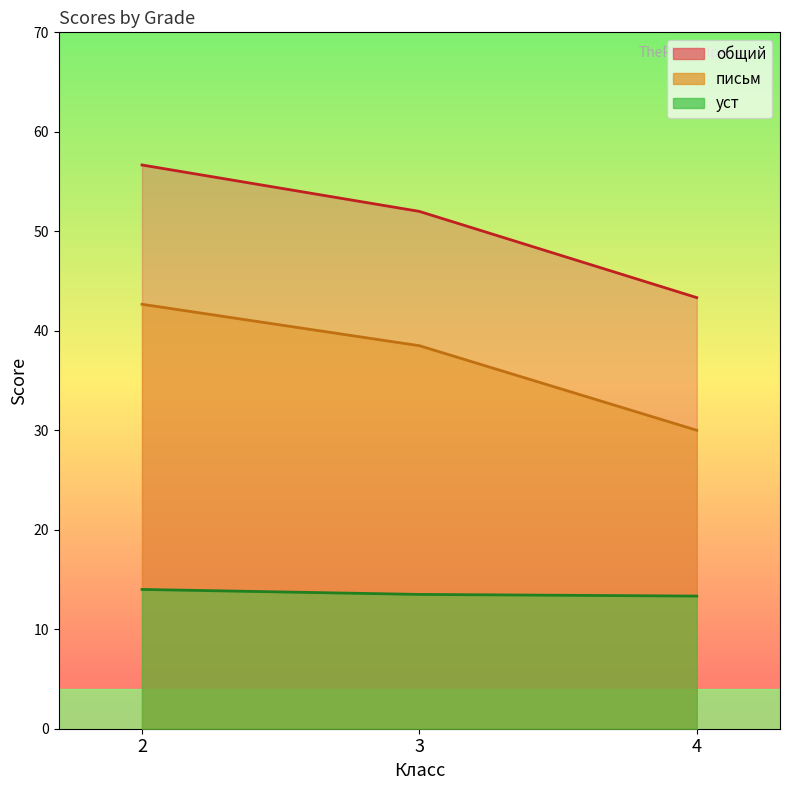

Does the chart have visible grid lines?

No